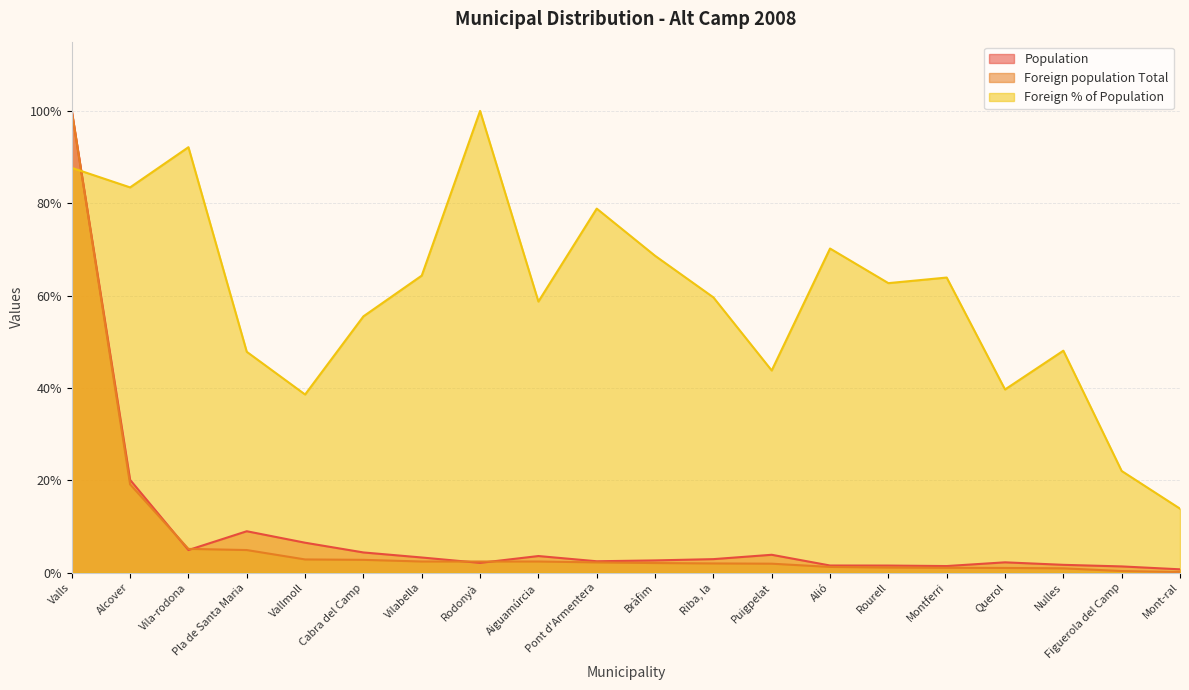

Which series has the largest range (max minus min)?

Foreign population Total